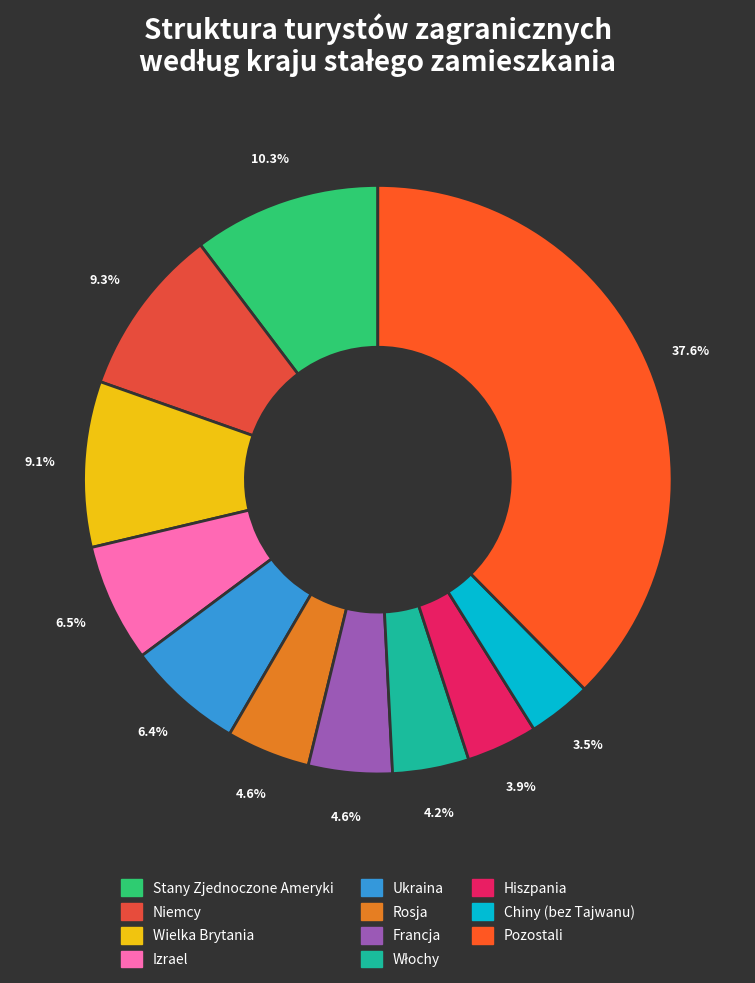

How much of the chart is everything except Ukraina?

93.6%